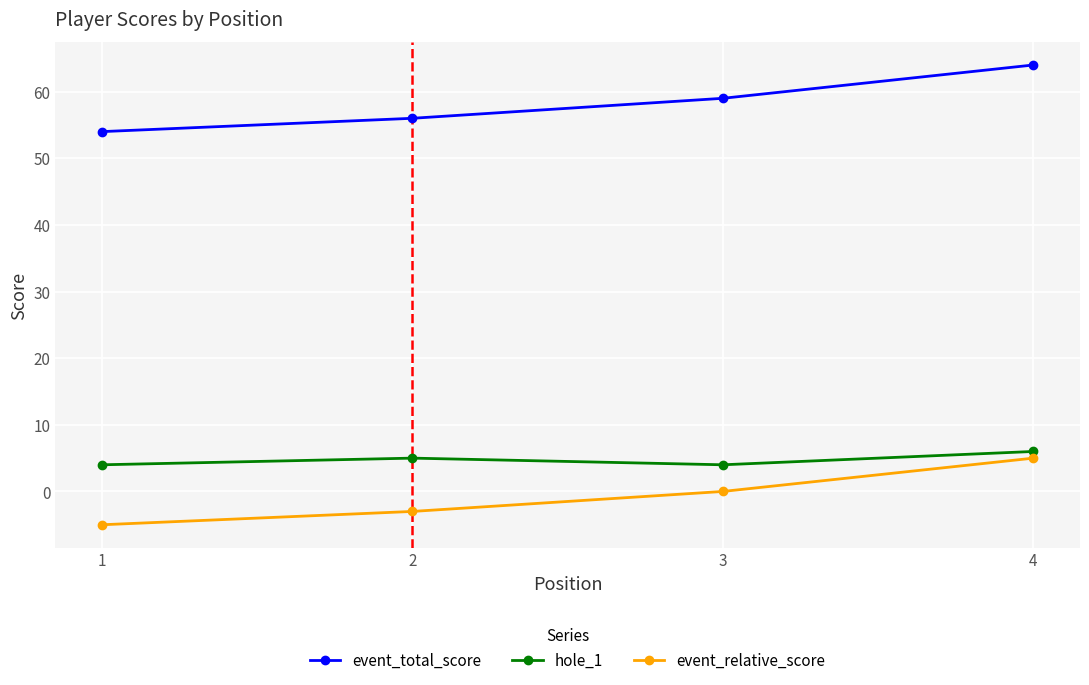

What is the spread (max minus min) of values at 2?

59